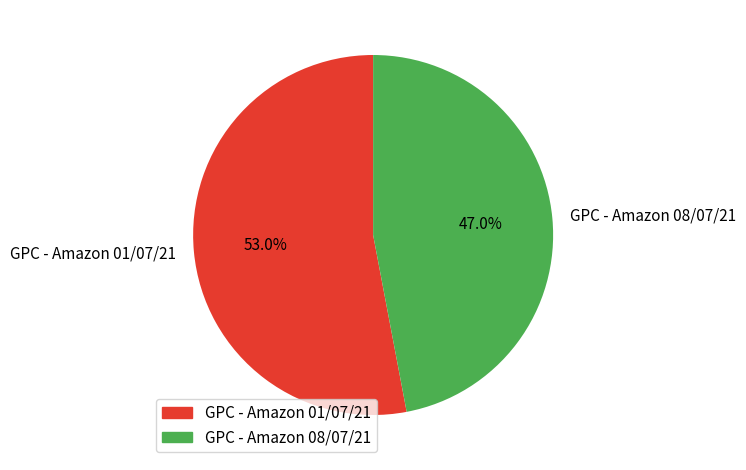

To the nearest percent, what is the difference between the largest and smallest slice percentages?

6%